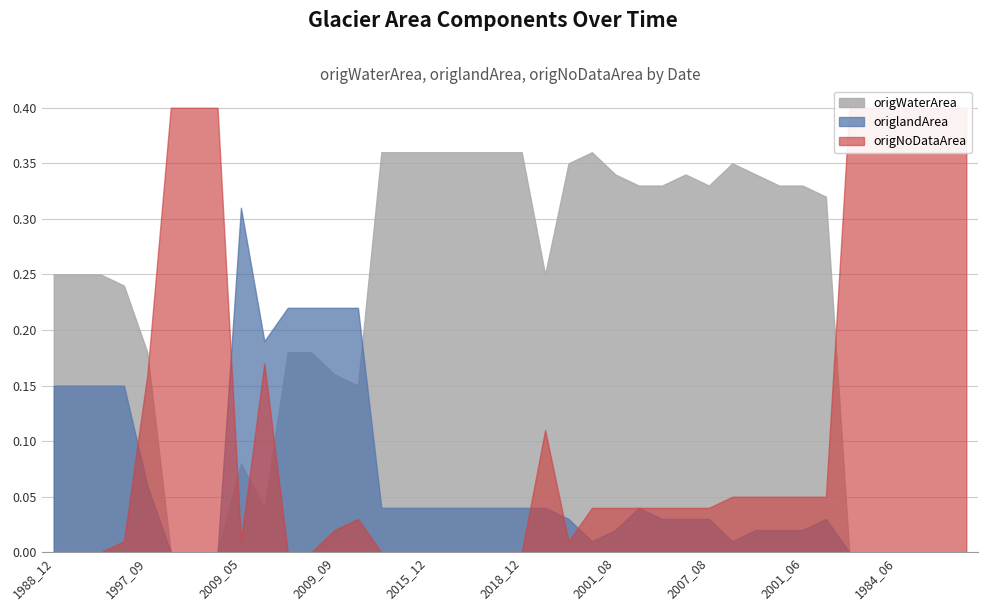

Rank the series at 2000_07 from lowest to highest value.

origlandArea, origNoDataArea, origWaterArea